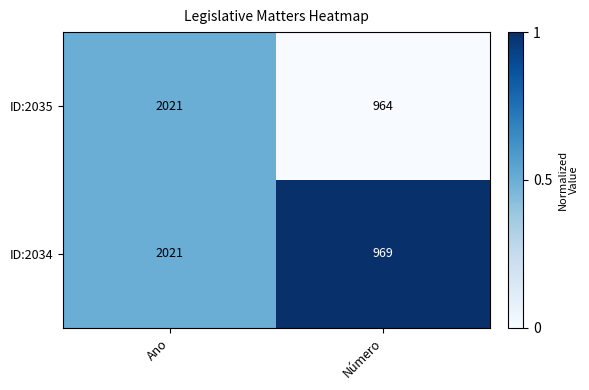

What is the average value of the ID:2034 series?

1495